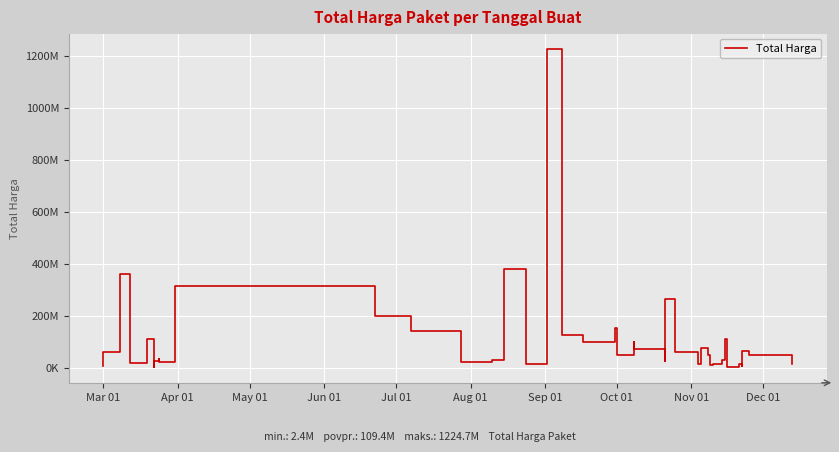

What is the difference between the maximum and minimum values?

1222286250